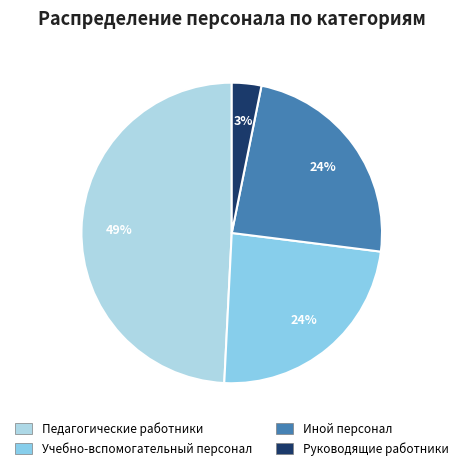

Is it true that Иной персонал is 24% of the pie?

True